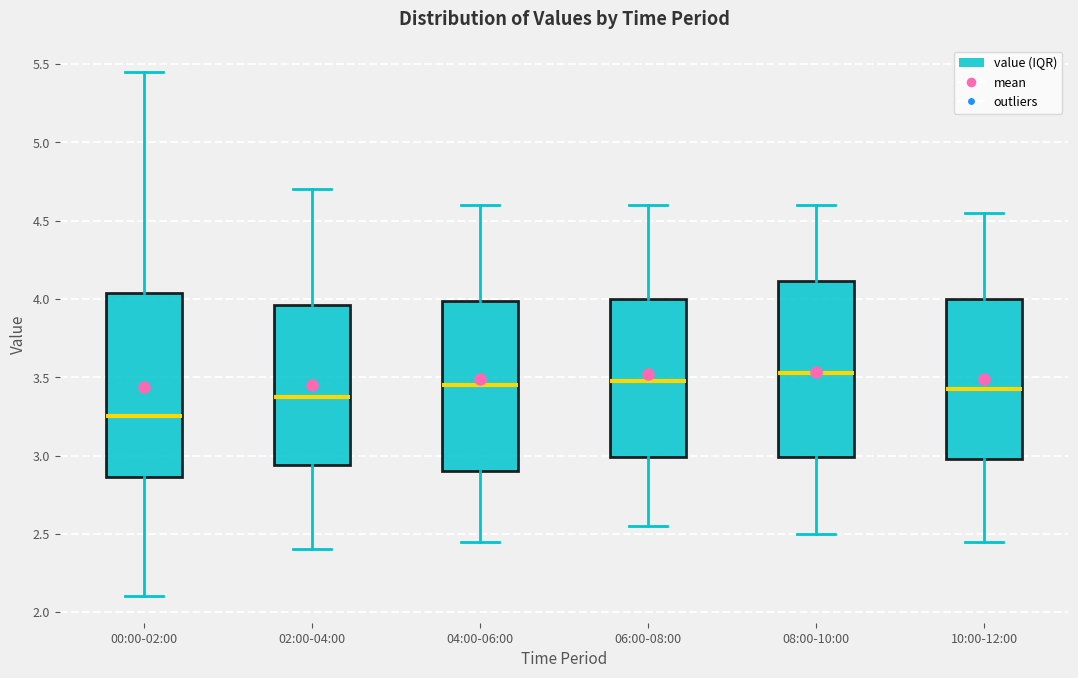

Reading left to right, transcribe this box plot: for each box, give where its median line is, the range the box spans, and where its two whiskers end, as read against the y-axis. The values are not printed on the chart, so give them approximately, as read against the axis.

00:00-02:00: median 3.25, box 2.85 to 4.05, whiskers 2.10 to 5.45
02:00-04:00: median 3.40, box 2.95 to 3.95, whiskers 2.40 to 4.70
04:00-06:00: median 3.45, box 2.90 to 4.00, whiskers 2.45 to 4.60
06:00-08:00: median 3.50, box 3.00 to 4.00, whiskers 2.55 to 4.60
08:00-10:00: median 3.55, box 3.00 to 4.10, whiskers 2.50 to 4.60
10:00-12:00: median 3.45, box 3.00 to 4.00, whiskers 2.45 to 4.55